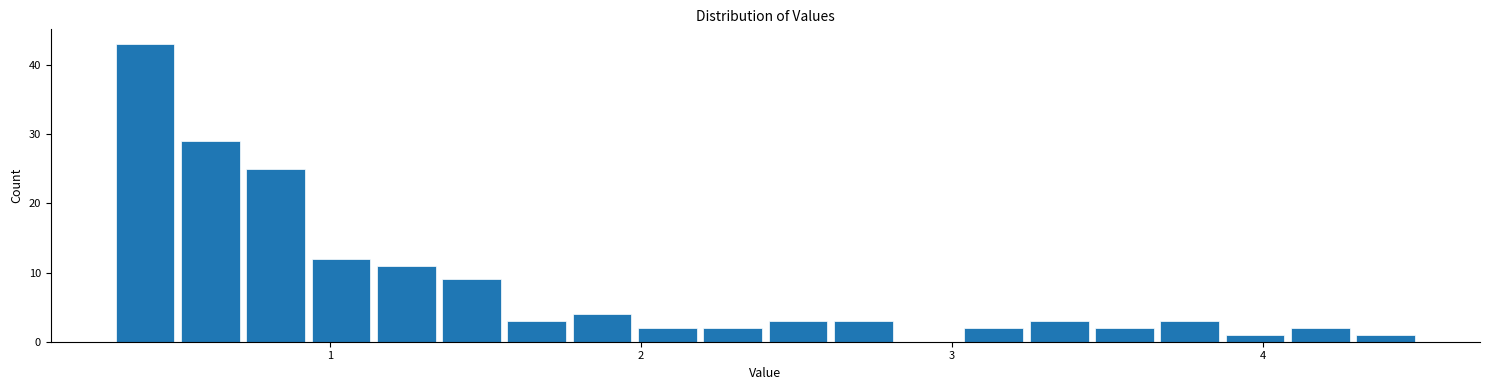

Around what value on the x-axis is the tallest bar? Give the approximate position of its centre, as read against the axis.

0.4